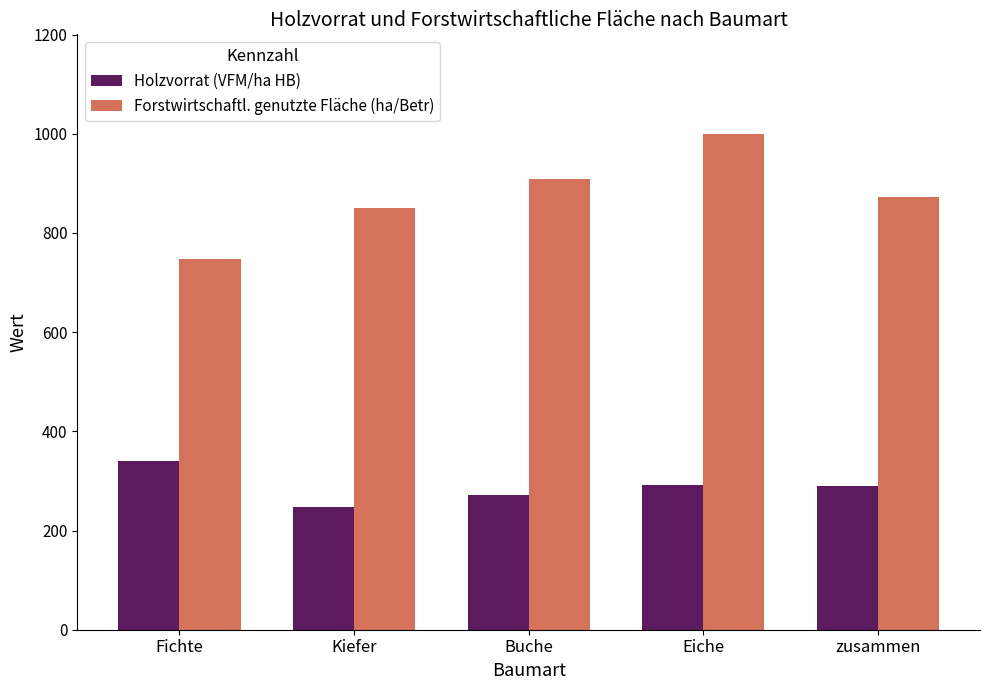

The value of Holzvorrat (VFM/ha HB) at Eiche is 291.0. True or false?

True